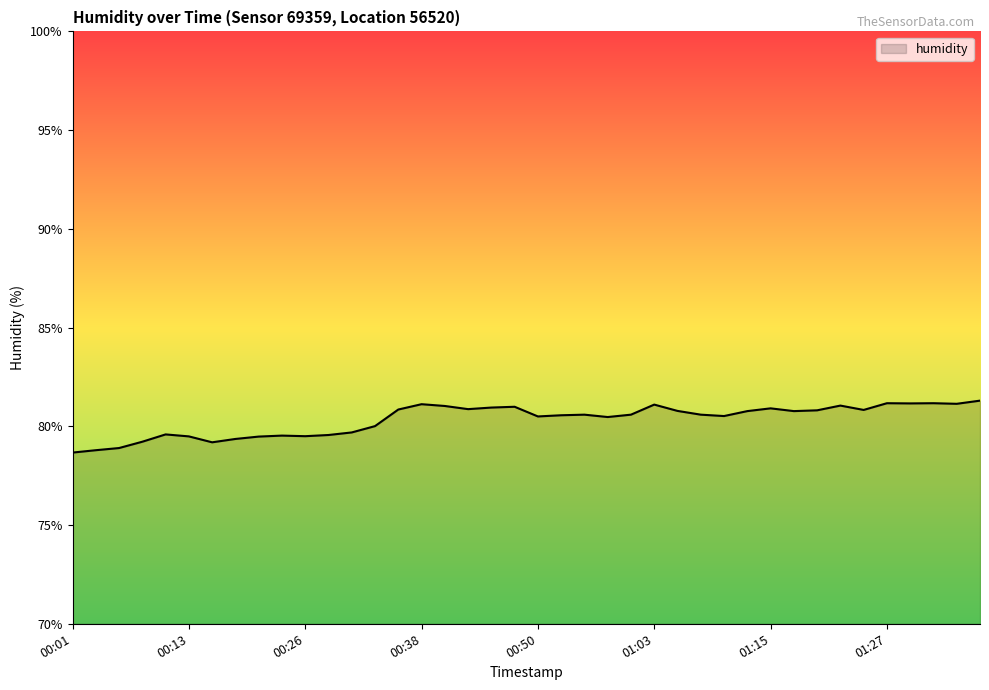

What is the greatest value displayed?

81.3